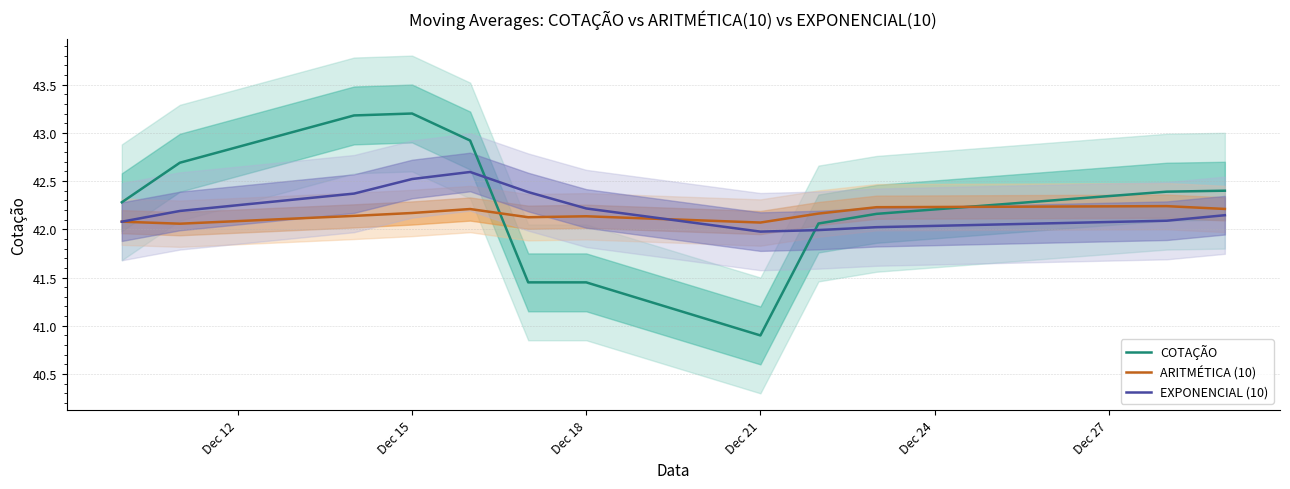

True or false: COTAÇÃO and ARITMÉTICA (10) intersect in this chart.

True